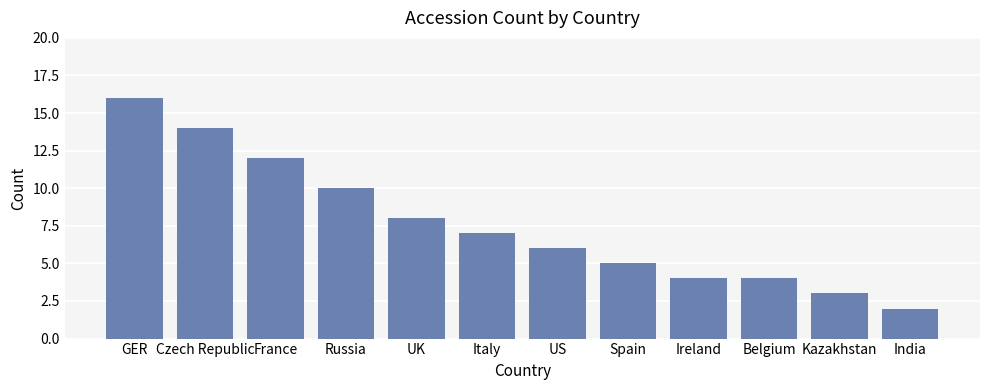

What is the maximum value shown in the chart?

16